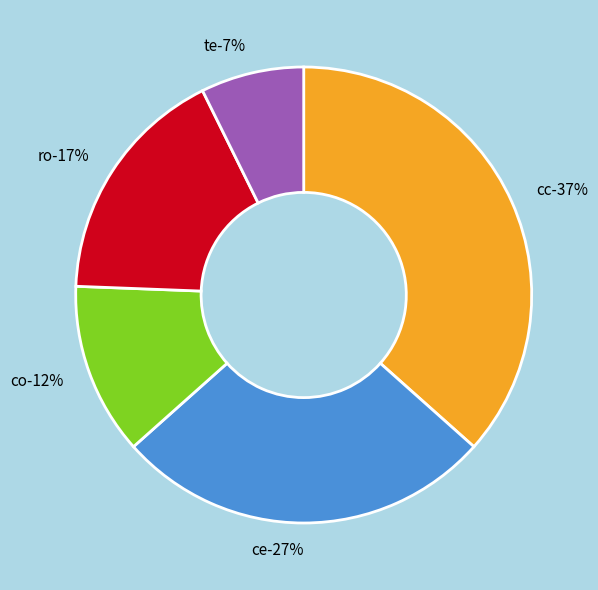

How many segments does this pie chart have?

5